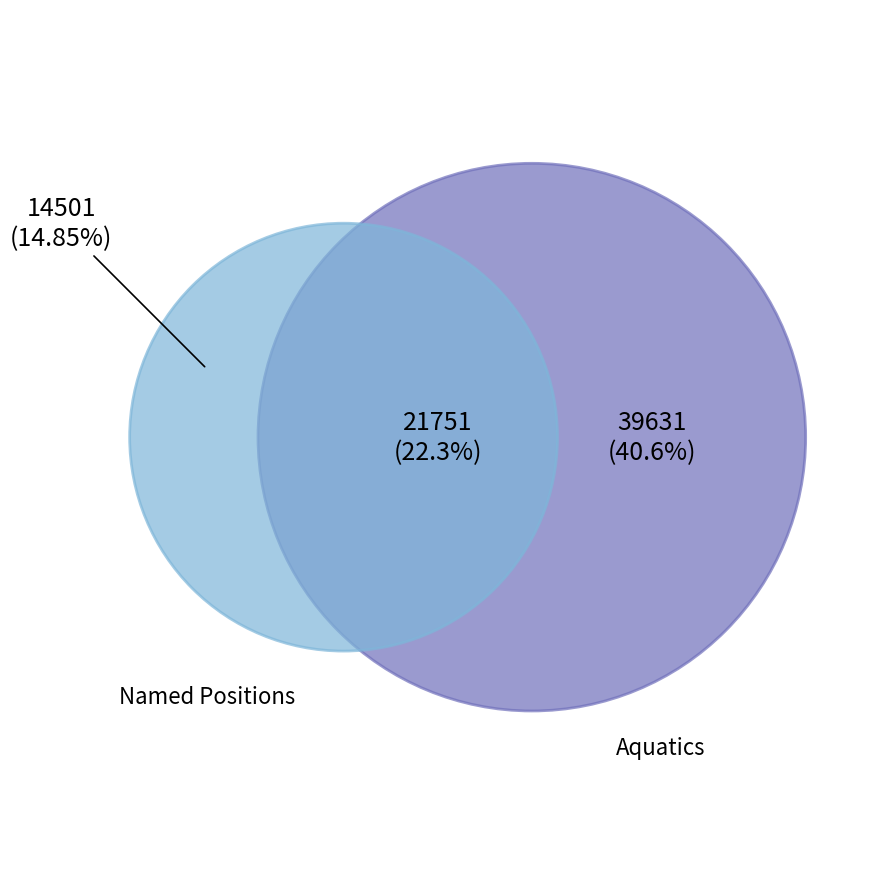

Which has a higher value, Aquatics or Aquatics?

Aquatics